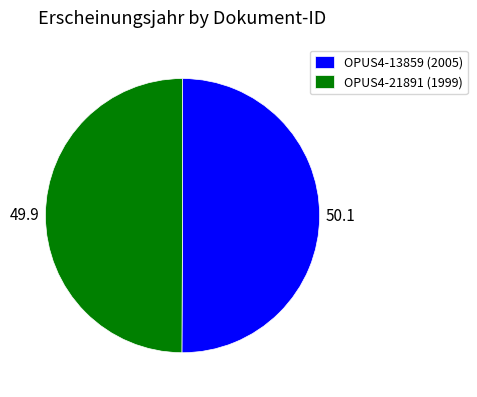

Is the sum of OPUS4-21891 (1999) and OPUS4-13859 (2005) greater than half?

Yes